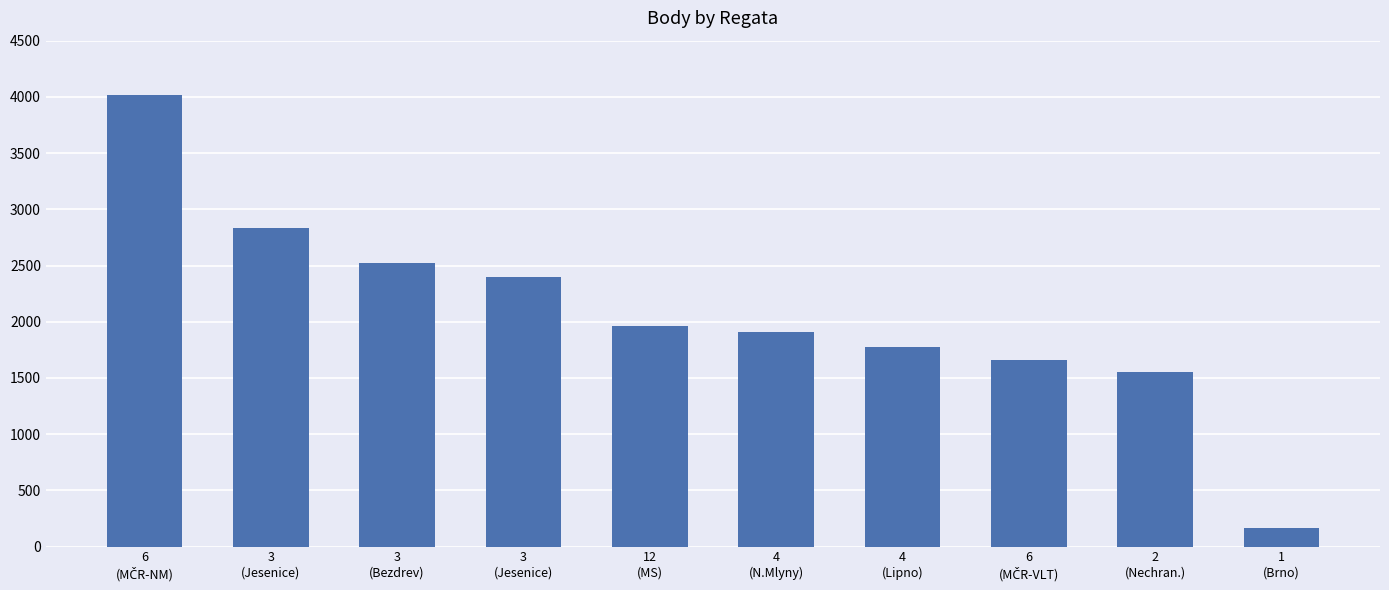

What is the difference between the maximum and minimum values?

3851